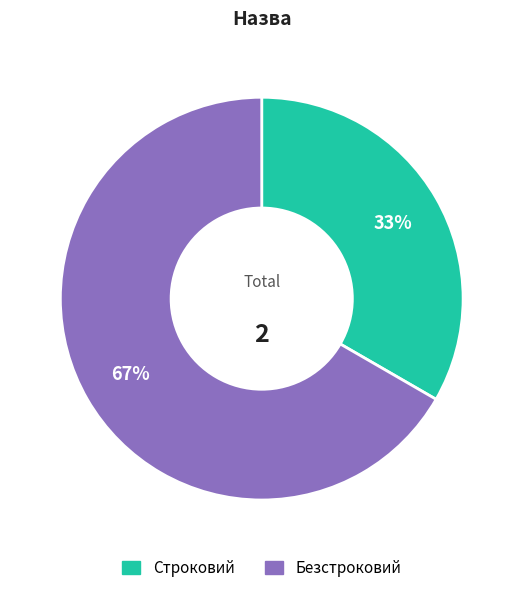

The Строковий slice represents 24% of the pie. True or false?

False